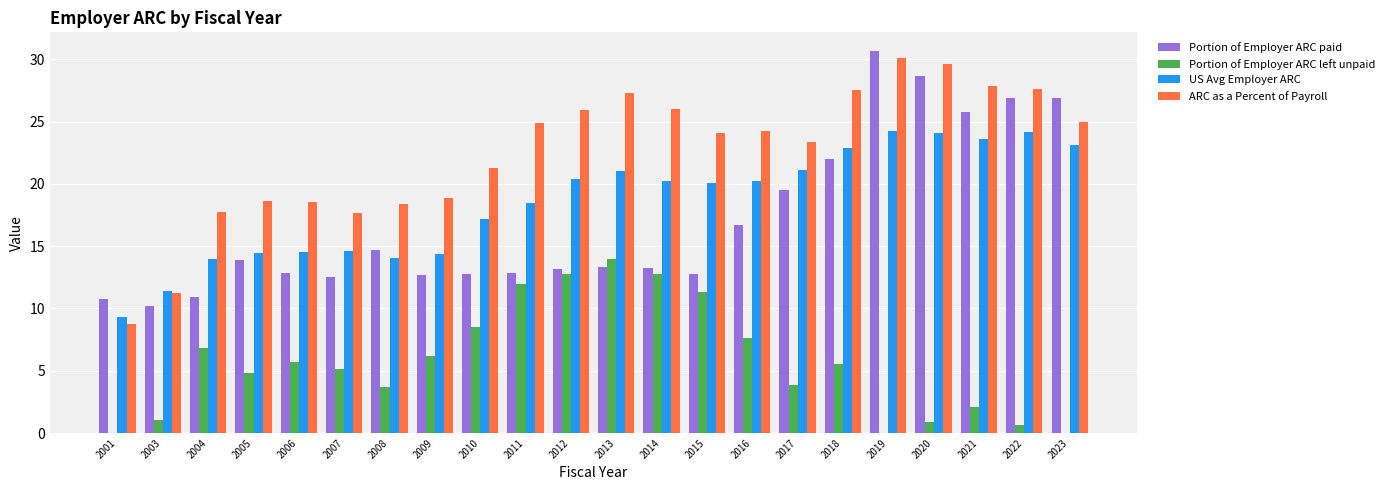

The value of US Avg Employer ARC at 2016 is 20.2. True or false?

True